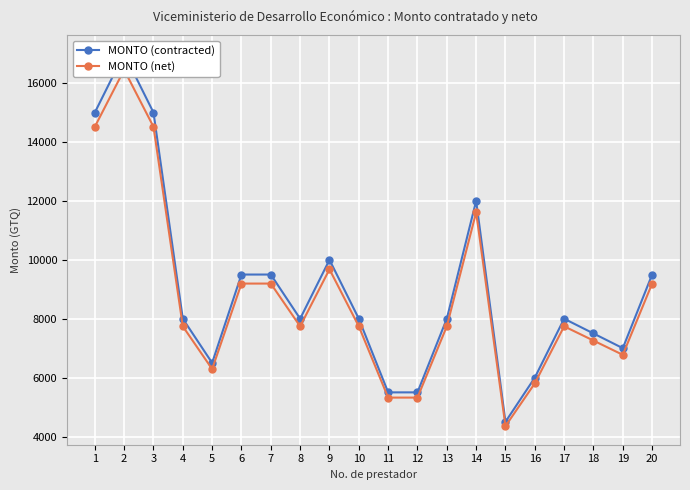

What are all the series names shown in the legend?

MONTO (contracted), MONTO (net)